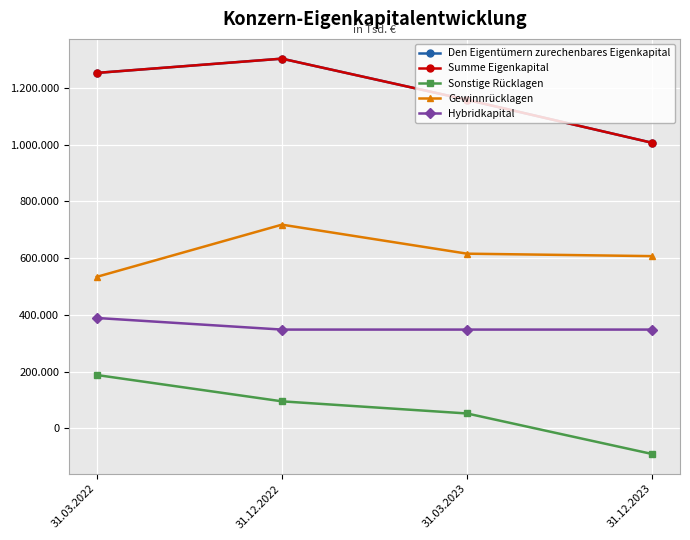

Does the chart have visible grid lines?

Yes